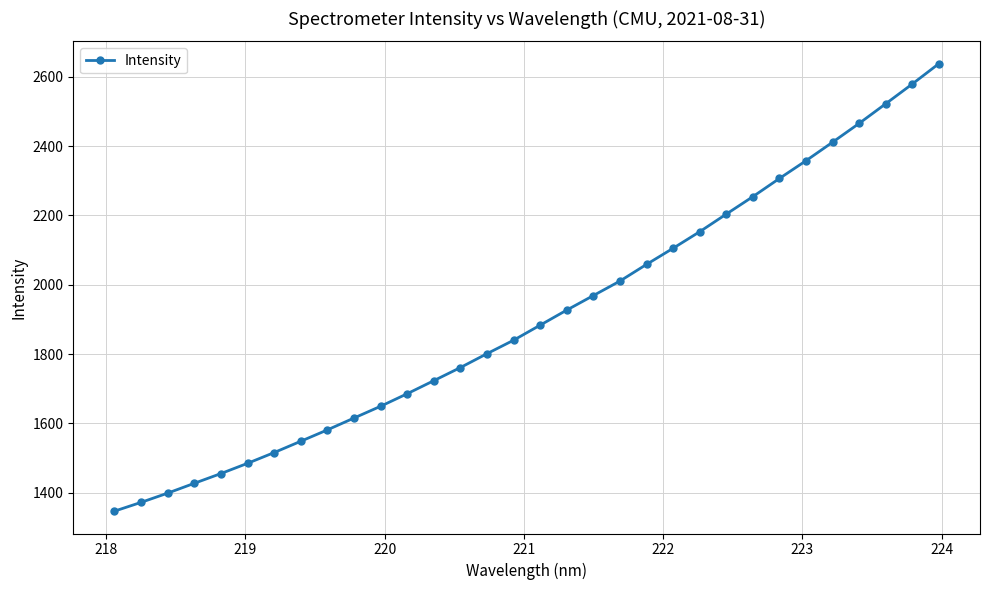

What is the smallest value displayed?

1346.9